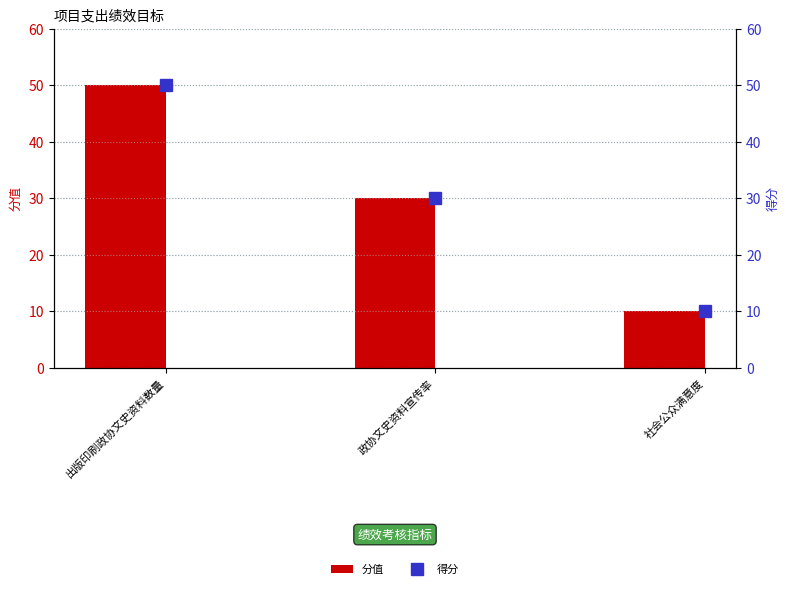

Reading left to right, transcribe all the data shown in this chart.

分值: 出版印刷政协文史资料数量=50	政协文史资料宣传率=30	社会公众满意度=10
得分: 出版印刷政协文史资料数量=50	政协文史资料宣传率=30	社会公众满意度=10